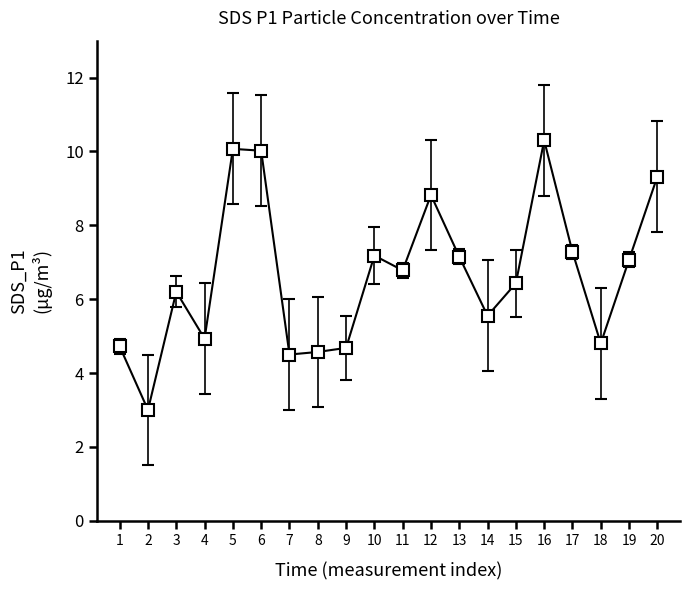

What is the sum of all values?

133.4